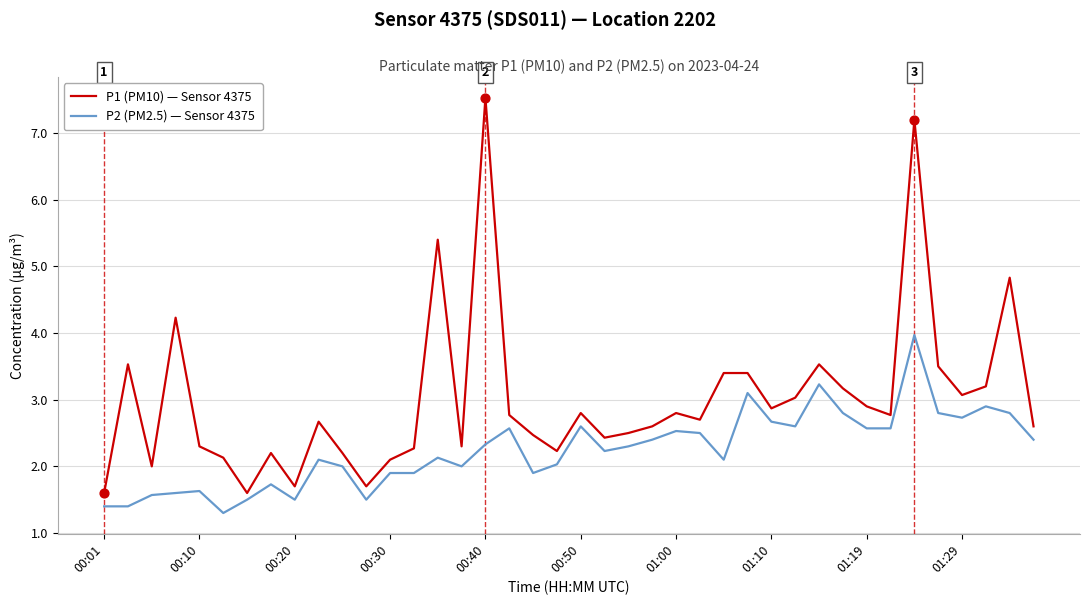

Which series has the largest range (max minus min)?

P1 (PM10) — Sensor 4375